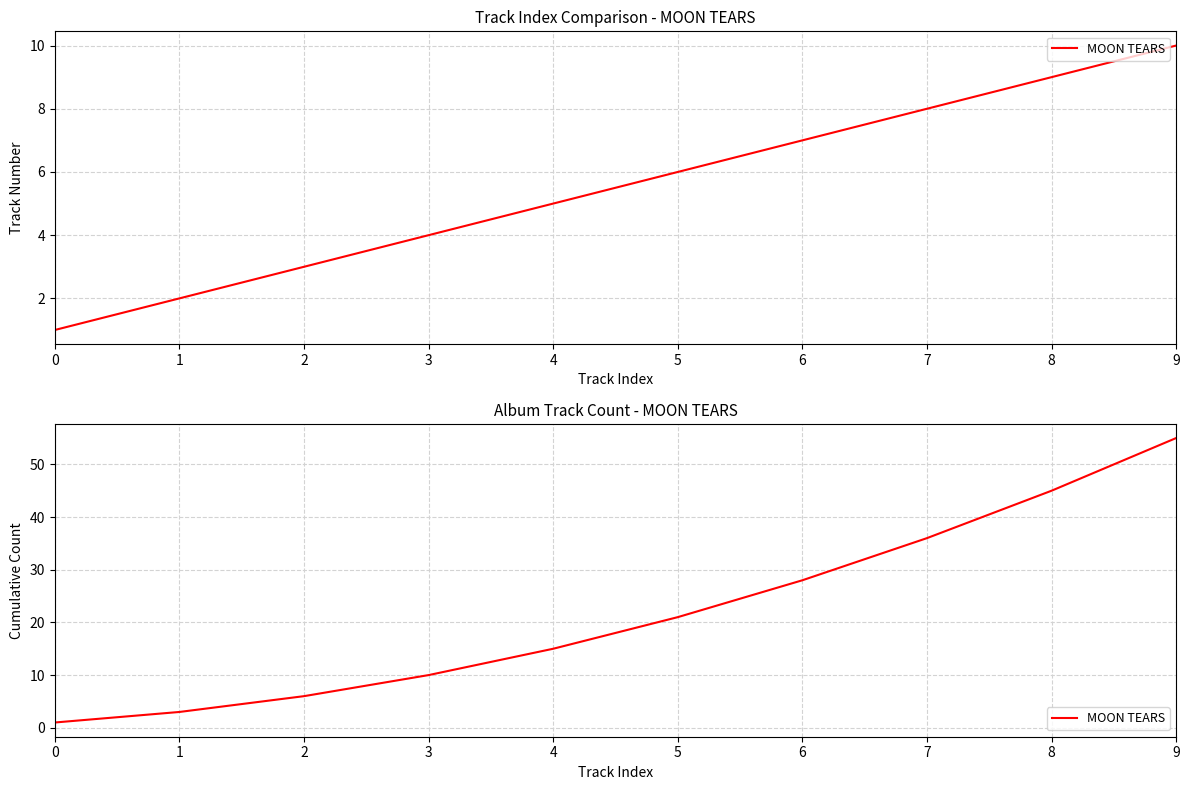

Rank the categories by value from highest to lowest.

9, 8, 7, 6, 5, 4, 3, 2, 1, 0